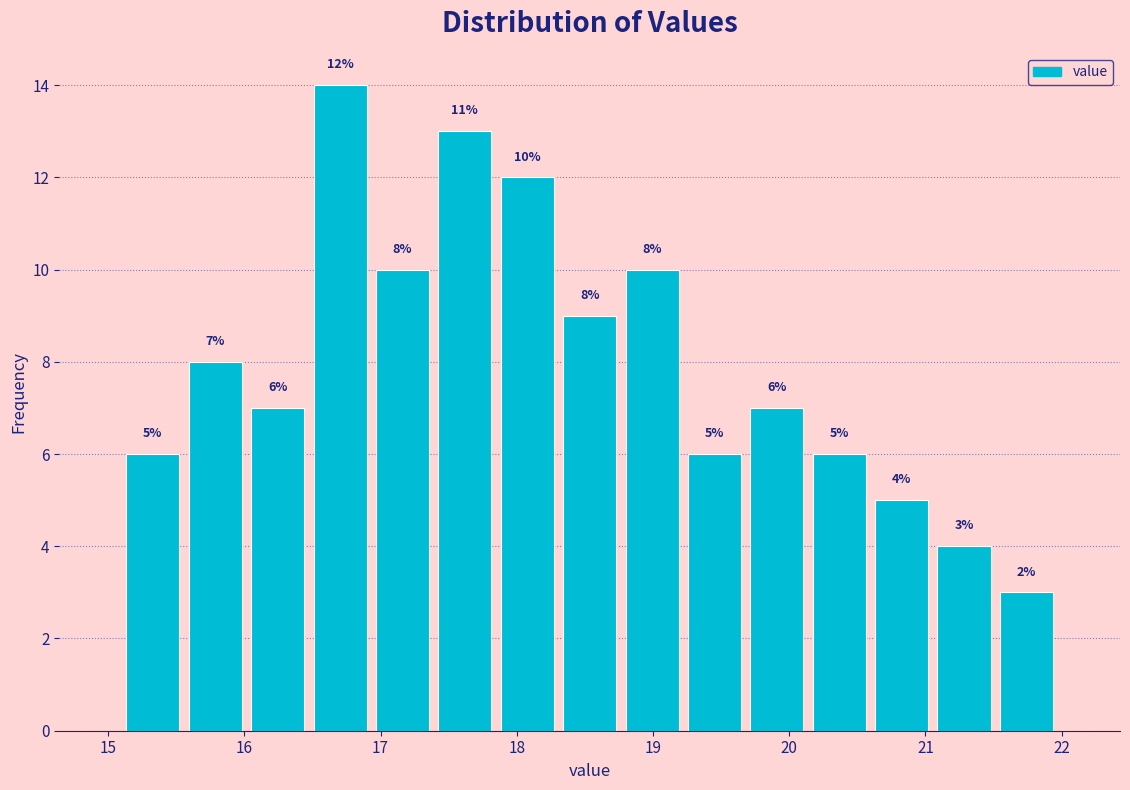

Over which range of the x-axis is the bar tallest?

16.5 to 16.9